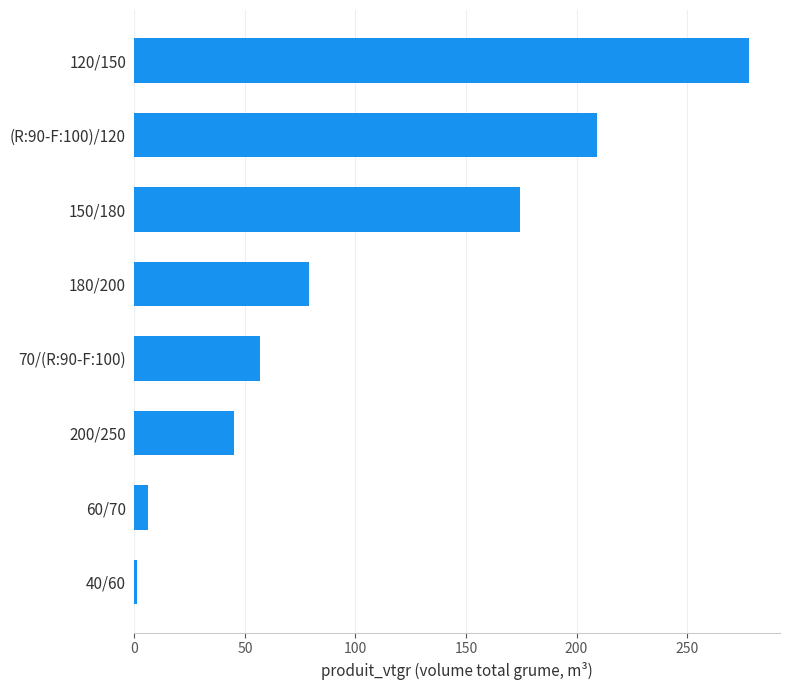

What is the change in value from 70/(R:90-F:100) to 120/150?

+221.4